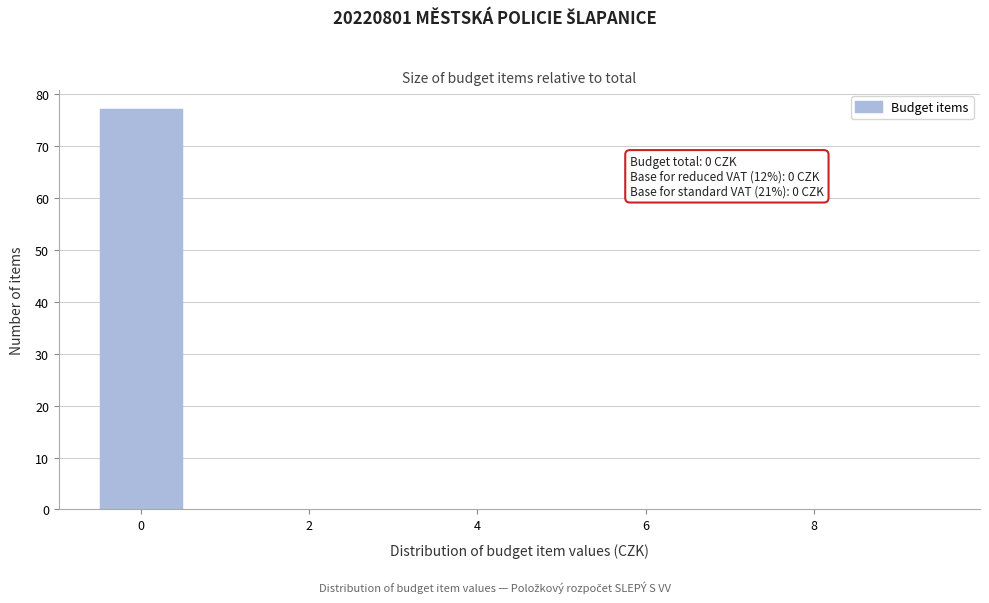

Over which range of the x-axis is the bar tallest?

-0.5 to 0.5